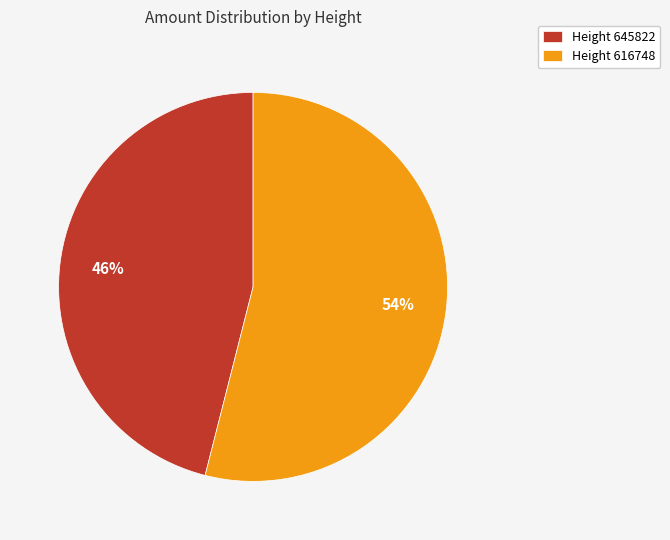

What is the largest slice in the pie chart?

Height 616748